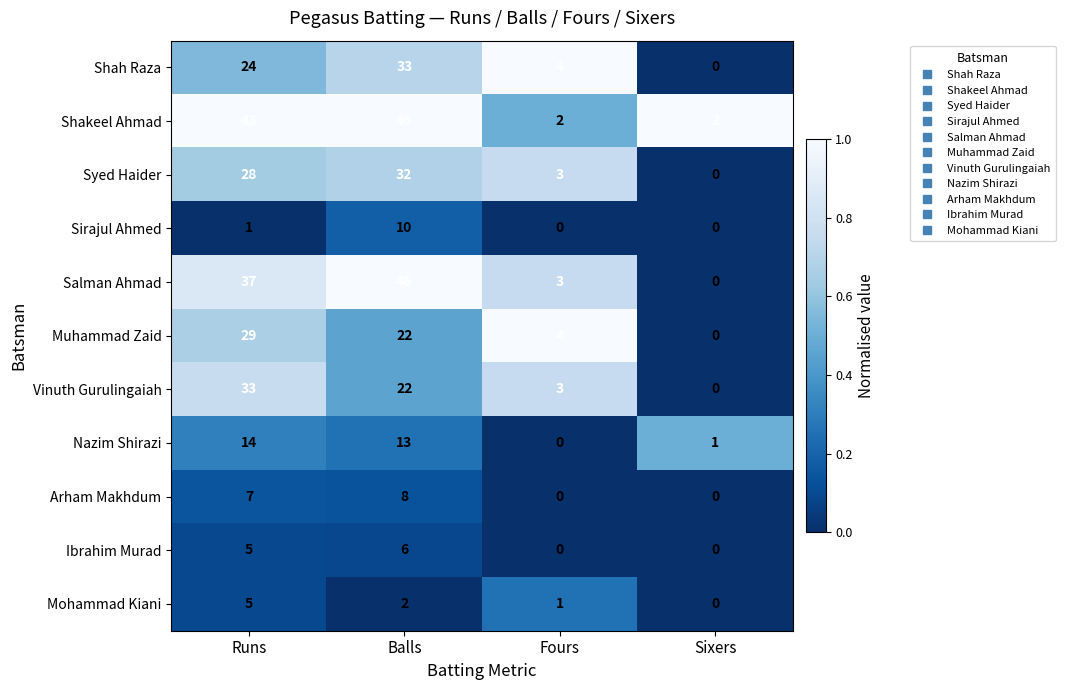

Is the value of Shah Raza at Runs greater than the value of Vinuth Gurulingaiah at Sixers?

Yes